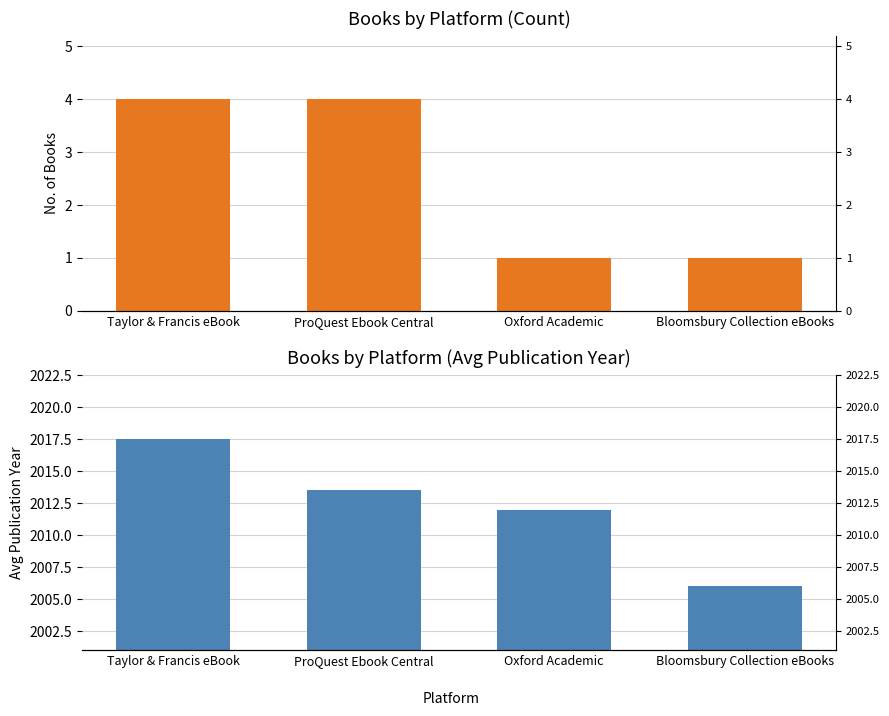

What is the difference between the second highest and minimum values in the Avg Pub Year series?

7.5